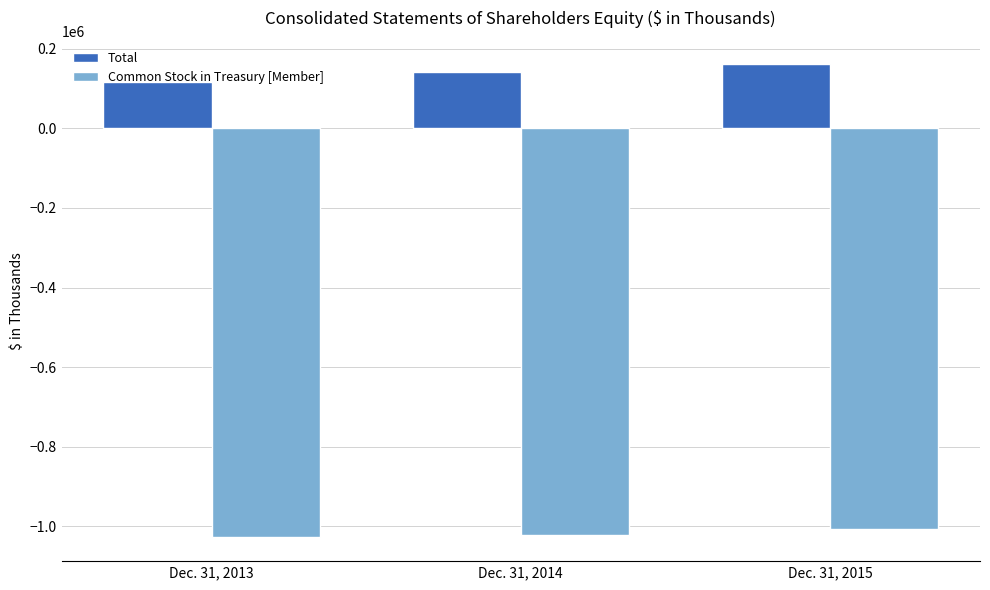

What is the maximum value for Total?

161136